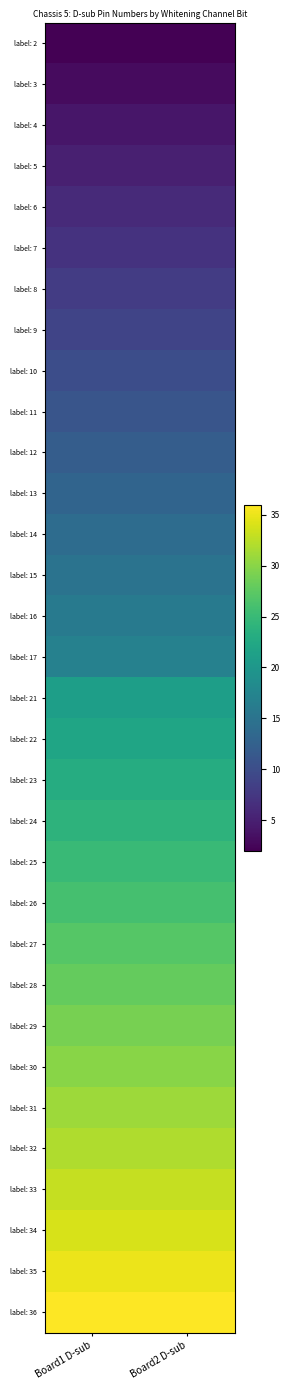

Rank the series at Board1 D-sub from lowest to highest value.

label: 2, label: 3, label: 4, label: 5, label: 6, label: 7, label: 8, label: 9, label: 10, label: 11, label: 12, label: 13, label: 14, label: 15, label: 16, label: 17, label: 21, label: 22, label: 23, label: 24, label: 25, label: 26, label: 27, label: 28, label: 29, label: 30, label: 31, label: 32, label: 33, label: 34, label: 35, label: 36